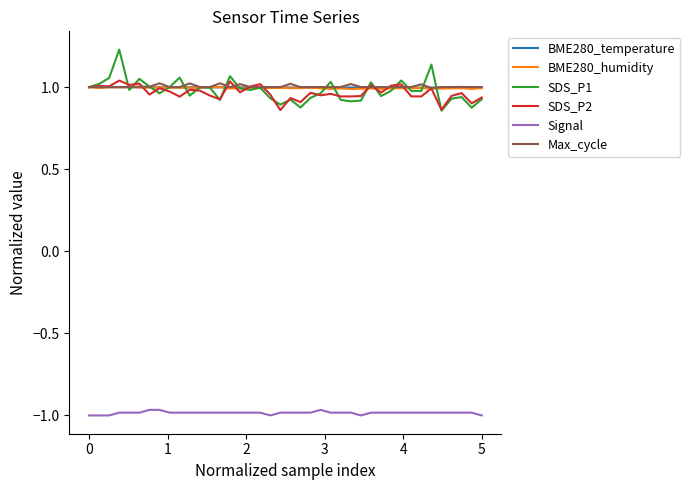

Which series has the largest range (max minus min)?

SDS_P1